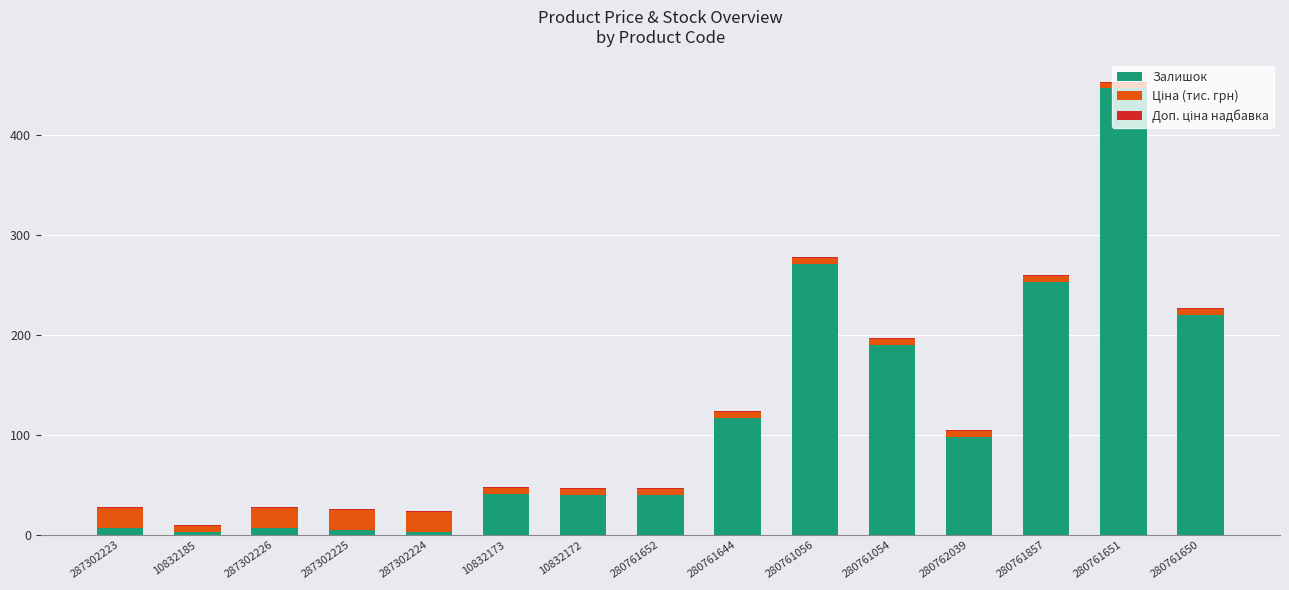

The value of Залишок at 280761650 is 336.5. True or false?

False